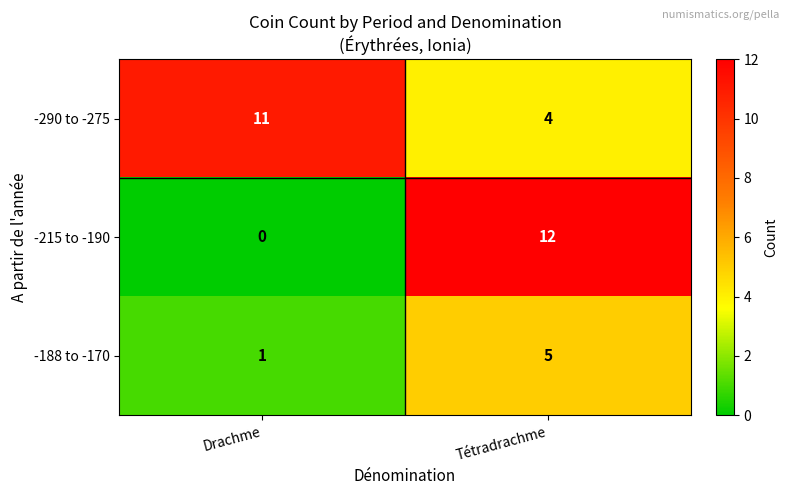

What is the sum of all -215 to -190 values?

12